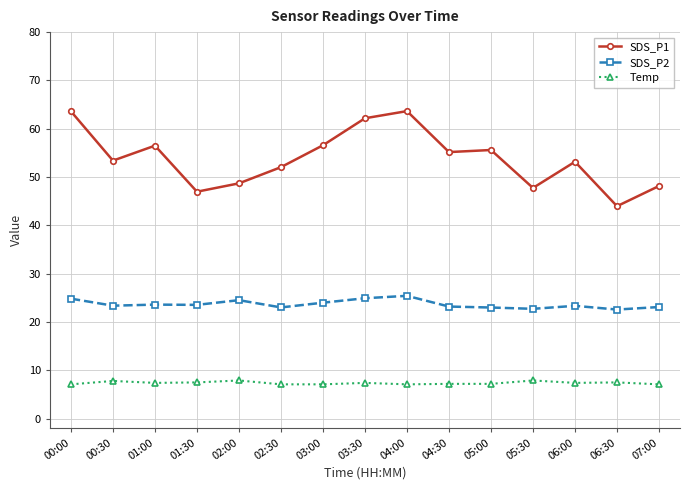

What is the smallest value displayed?

7.1